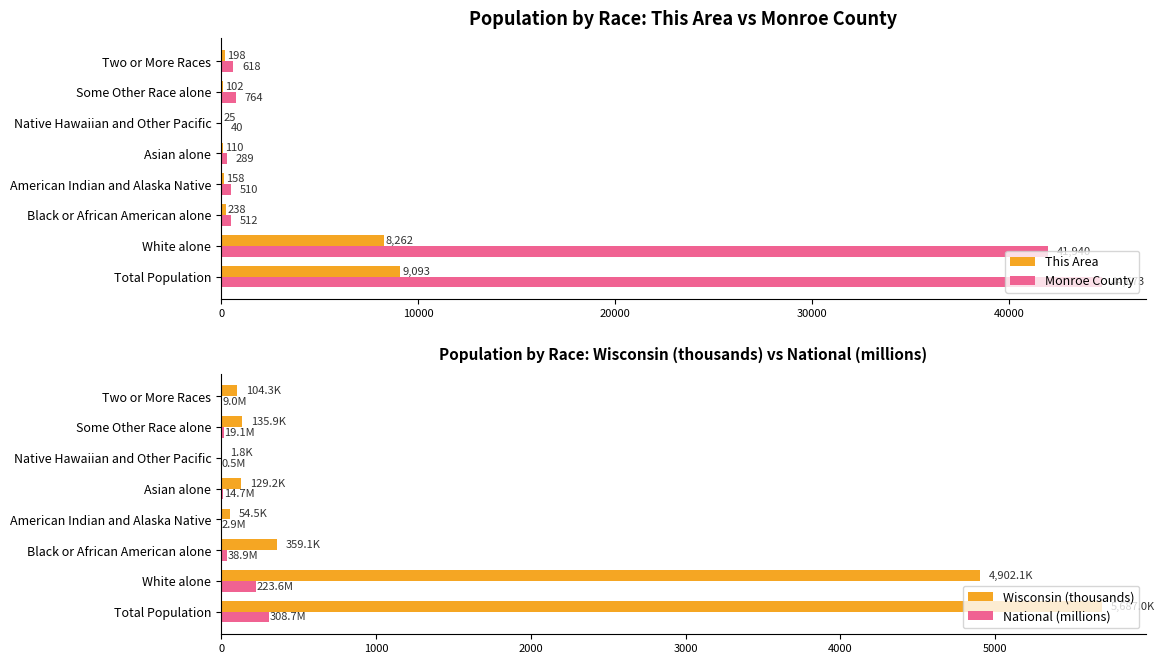

What is the highest value of the Monroe County series?

44673